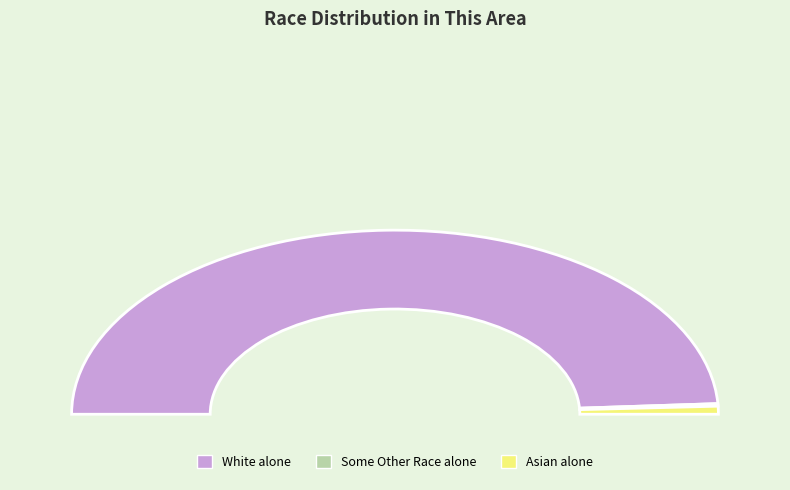

The Some Other Race alone slice represents 0% of the pie. True or false?

True